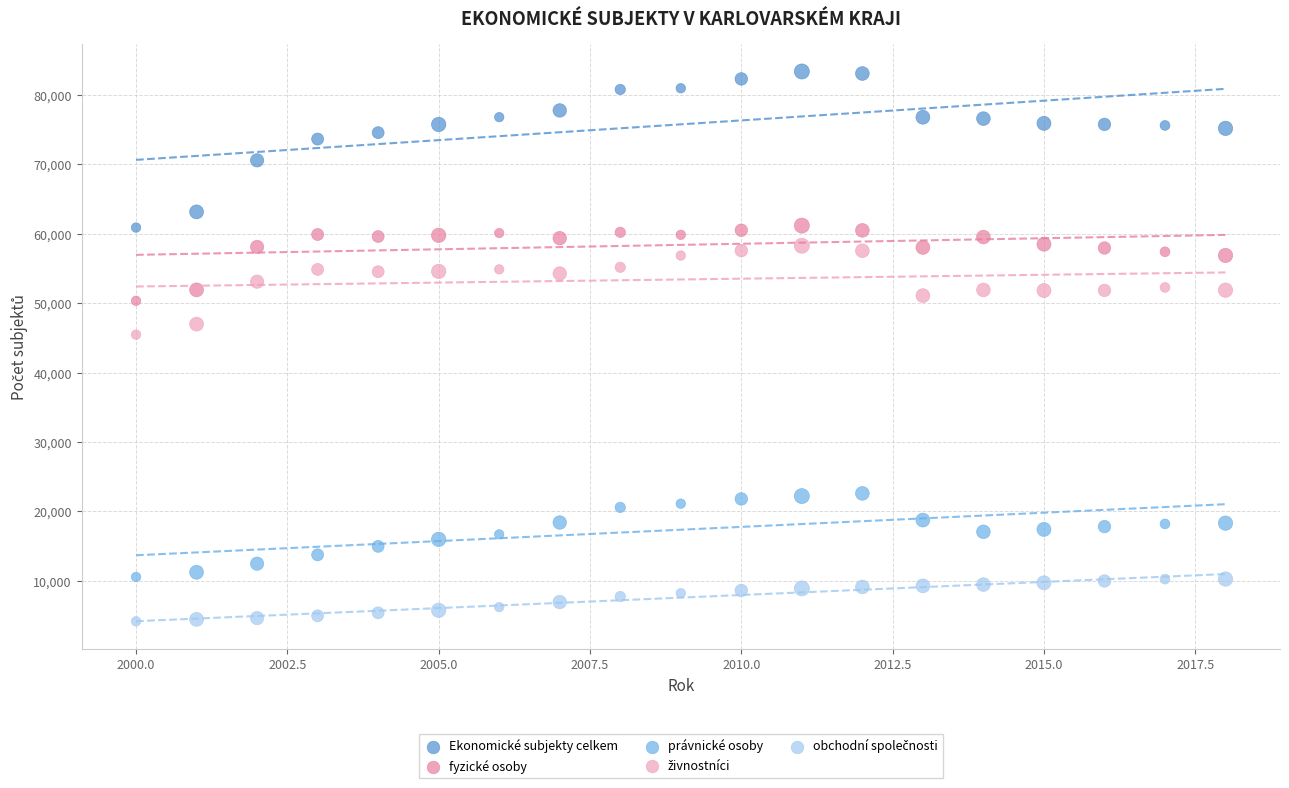

What is the X range (max minus min) for the scatter plot?

18